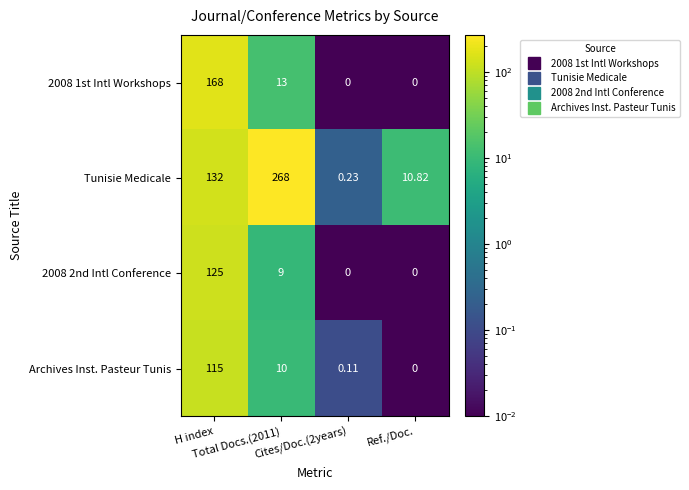

Which series has the largest total across all categories?

Tunisie Medicale